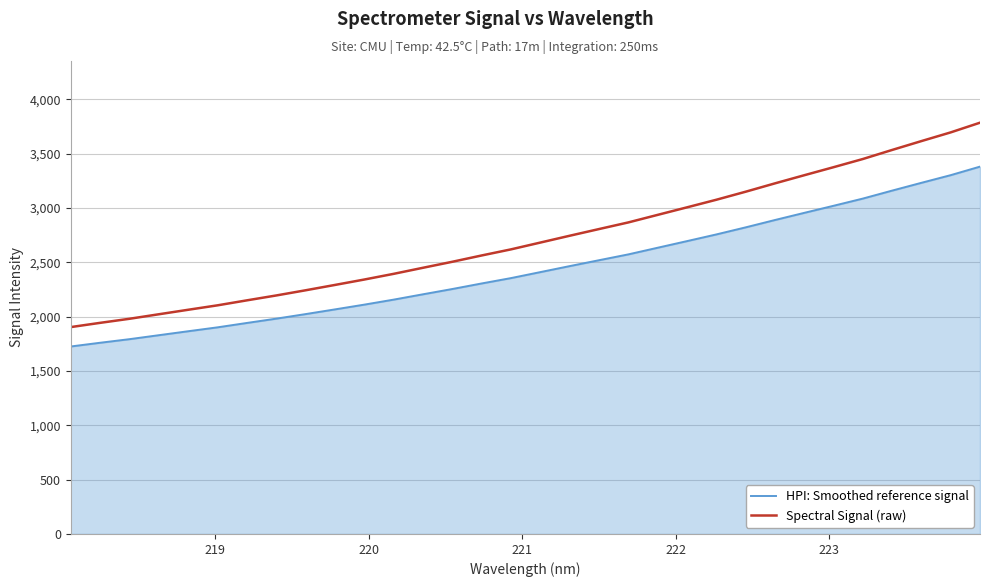

What is the difference between the maximum and minimum values in the HPI: Smoothed reference signal series?

1655.3